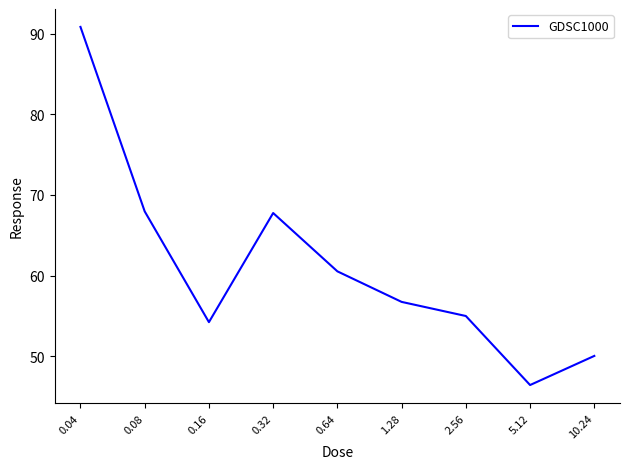

What value does the data have at 10.24?

50.1